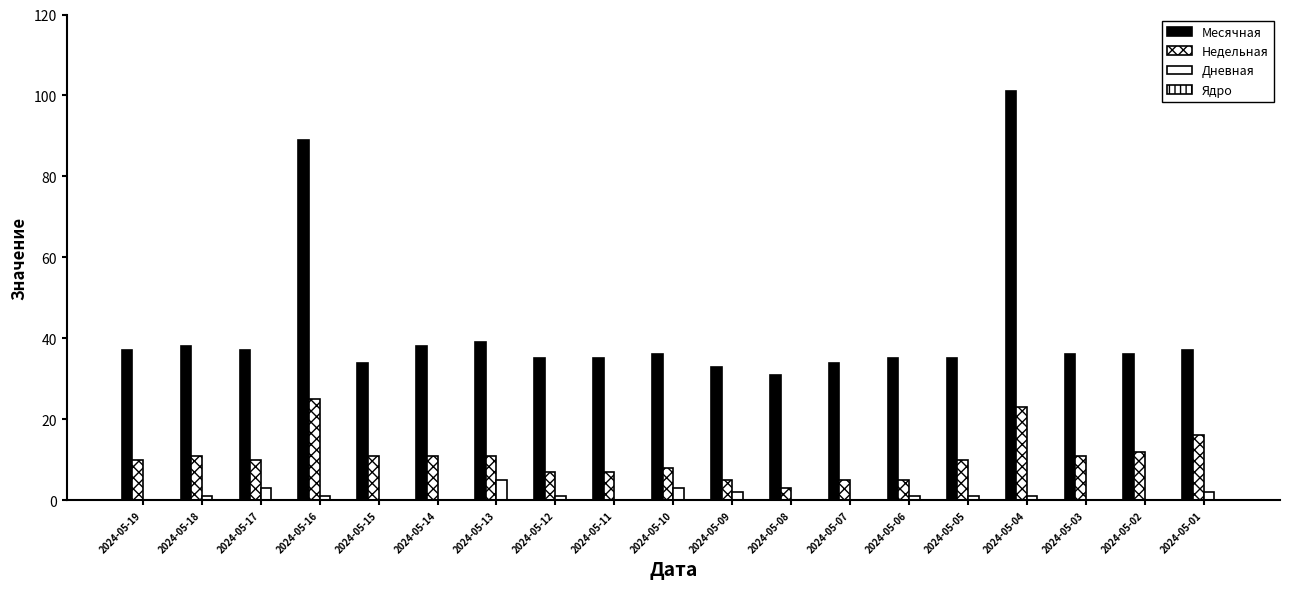

Reading right to left, what are all the values shown in this chart?

Месячная: 2024-05-01=37	2024-05-02=36	2024-05-03=36	2024-05-04=101	2024-05-05=35	2024-05-06=35	2024-05-07=34	2024-05-08=31	2024-05-09=33	2024-05-10=36	2024-05-11=35	2024-05-12=35	2024-05-13=39	2024-05-14=38	2024-05-15=34	2024-05-16=89	2024-05-17=37	2024-05-18=38	2024-05-19=37
Недельная: 2024-05-01=16	2024-05-02=12	2024-05-03=11	2024-05-04=23	2024-05-05=10	2024-05-06=5	2024-05-07=5	2024-05-08=3	2024-05-09=5	2024-05-10=8	2024-05-11=7	2024-05-12=7	2024-05-13=11	2024-05-14=11	2024-05-15=11	2024-05-16=25	2024-05-17=10	2024-05-18=11	2024-05-19=10
Дневная: 2024-05-01=2	2024-05-02=0	2024-05-03=0	2024-05-04=1	2024-05-05=1	2024-05-06=1	2024-05-07=0	2024-05-08=0	2024-05-09=2	2024-05-10=3	2024-05-11=0	2024-05-12=1	2024-05-13=5	2024-05-14=0	2024-05-15=0	2024-05-16=1	2024-05-17=3	2024-05-18=1	2024-05-19=0
Ядро: 2024-05-01=0	2024-05-02=0	2024-05-03=0	2024-05-04=0	2024-05-05=0	2024-05-06=0	2024-05-07=0	2024-05-08=0	2024-05-09=0	2024-05-10=0	2024-05-11=0	2024-05-12=0	2024-05-13=0	2024-05-14=0	2024-05-15=0	2024-05-16=0	2024-05-17=0	2024-05-18=0	2024-05-19=0